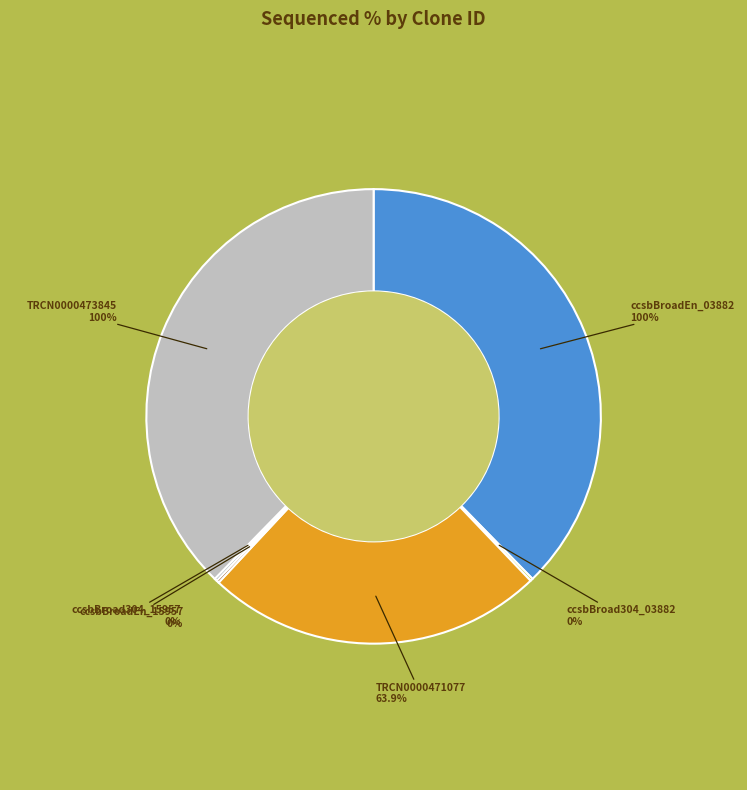

Do TRCN0000473845 and ccsbBroad304_03882 together represent more than half of the pie?

No